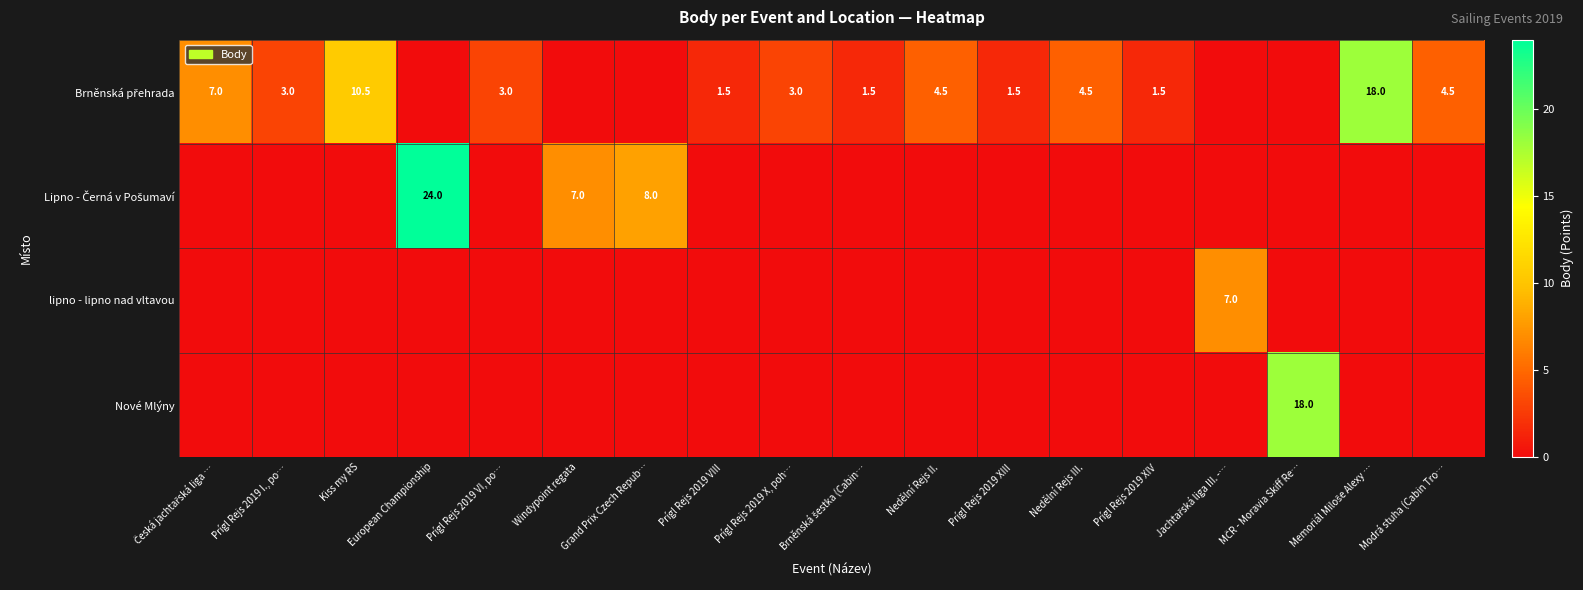

Is the value of Brněnská přehrada at Grand Prix Czech Repub… greater than the value of Nové Mlýny at Prígl Rejs 2019 XIV?

No